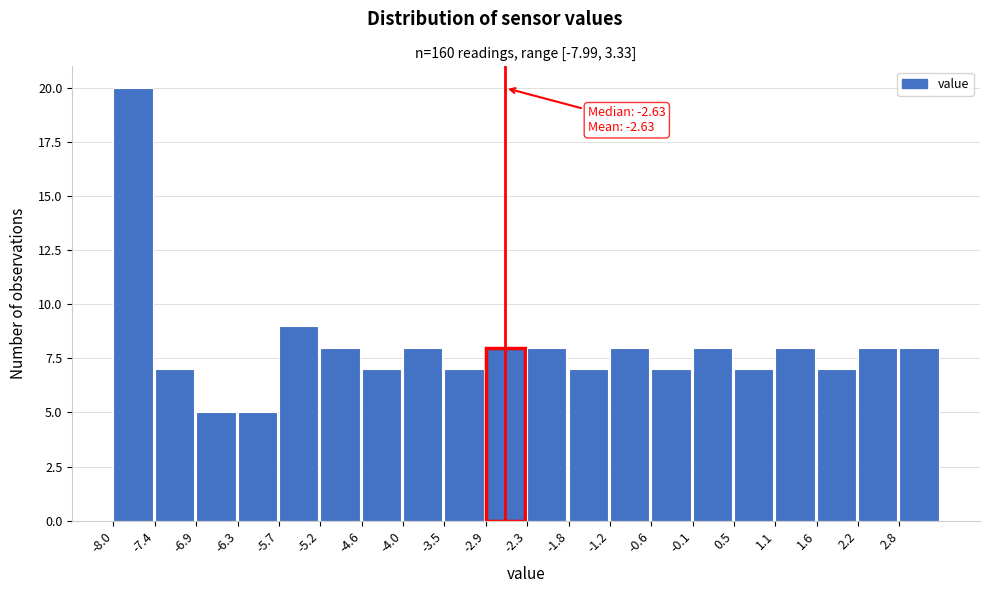

Over which range of the x-axis is the bar tallest?

-8.0 to -7.4